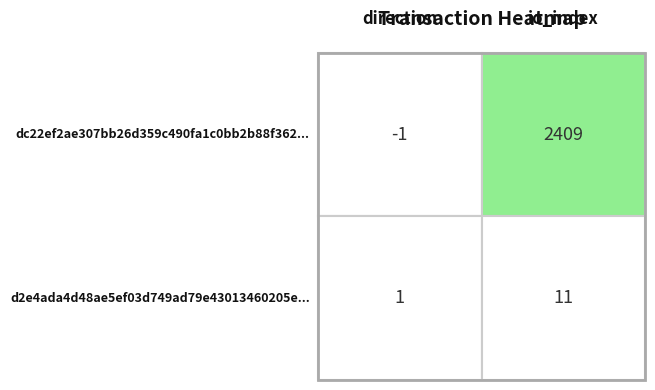

Between 0 and 1, which series saw the biggest shift?

dc22ef2ae307bb26d359c490fa1c0bb2b88f362